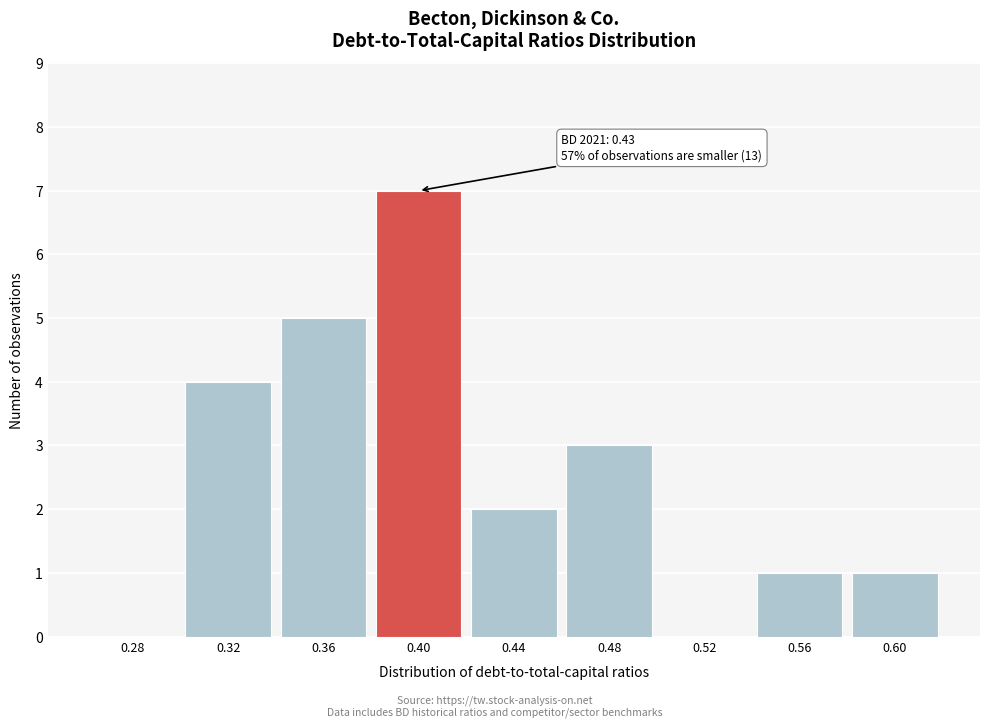

Reading left to right, list all the values displayed in this chart.

0.28=0	0.32=4	0.36=5	0.40=7	0.44=2	0.48=3	0.52=0	0.56=1	0.60=1